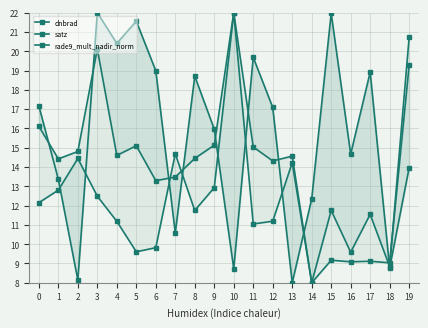

At which category is the sum across all series the highest?

3